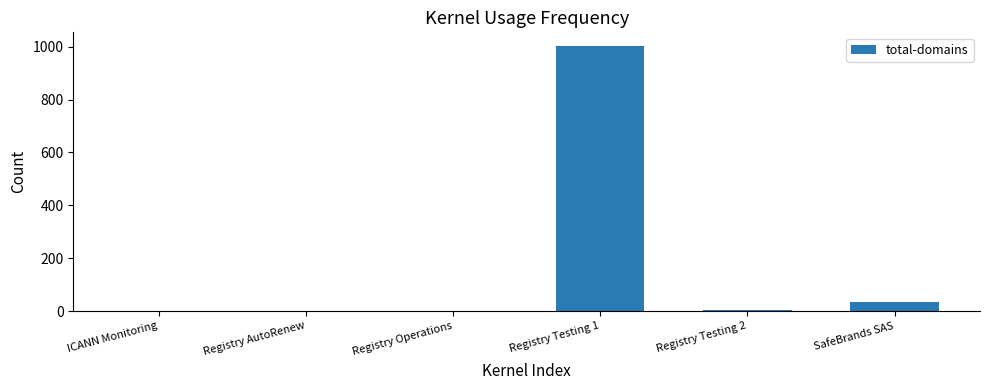

What is the ratio of the value at Registry Operations to the value at ICANN Monitoring?

1.0